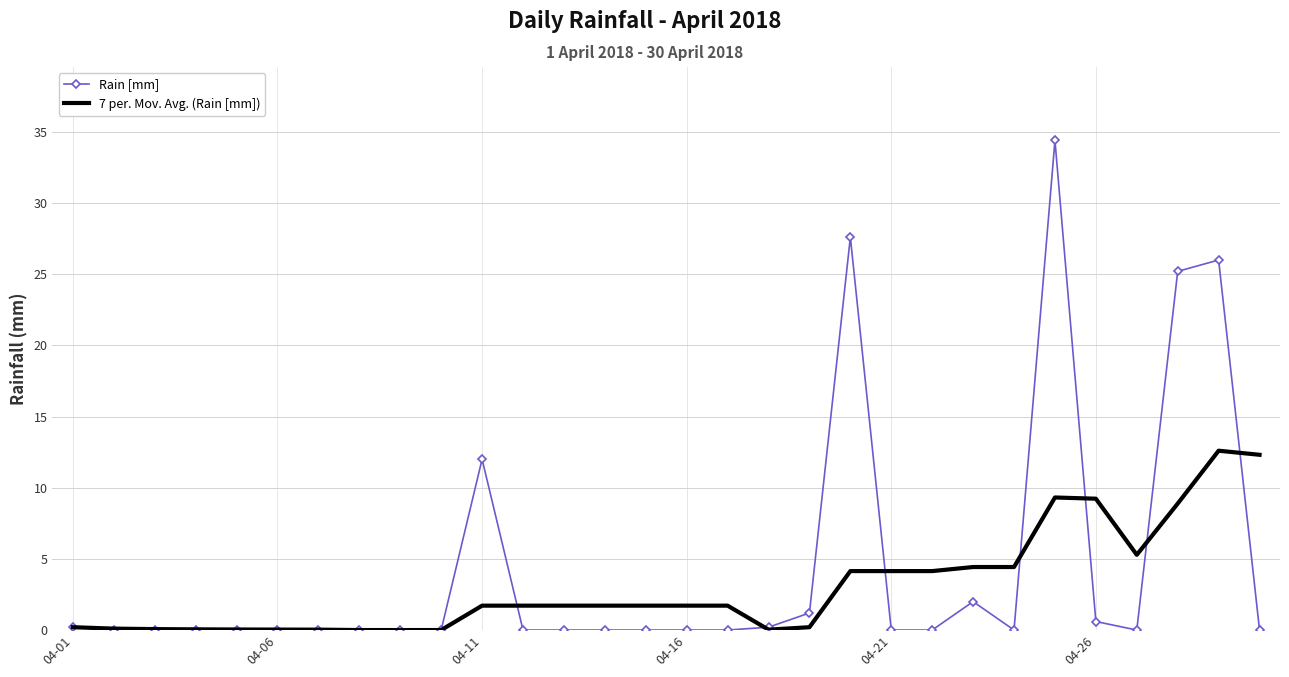

What is the greatest value displayed?

34.4